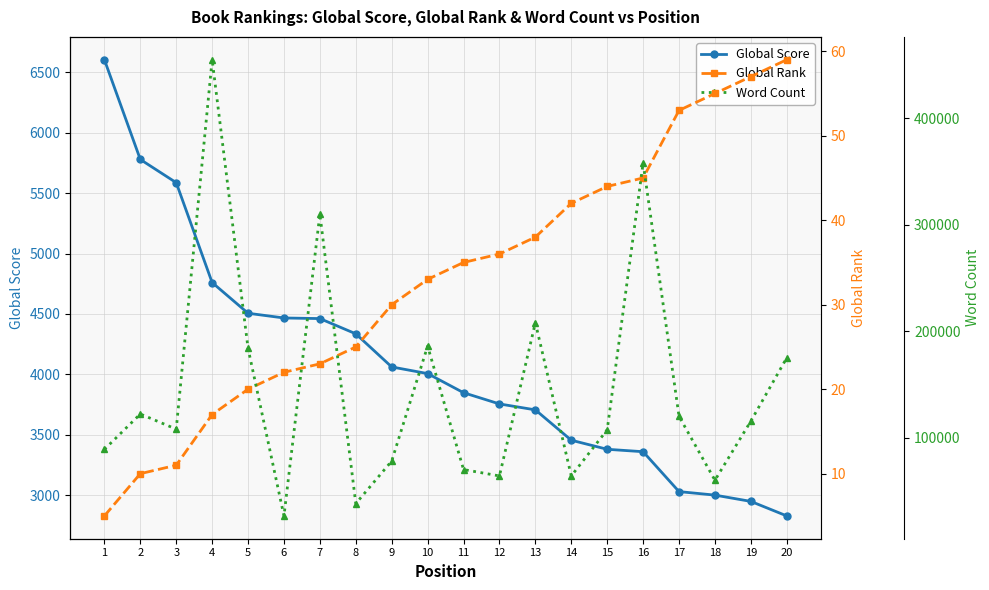

True or false: Global Score and Global Rank cross at least once.

False